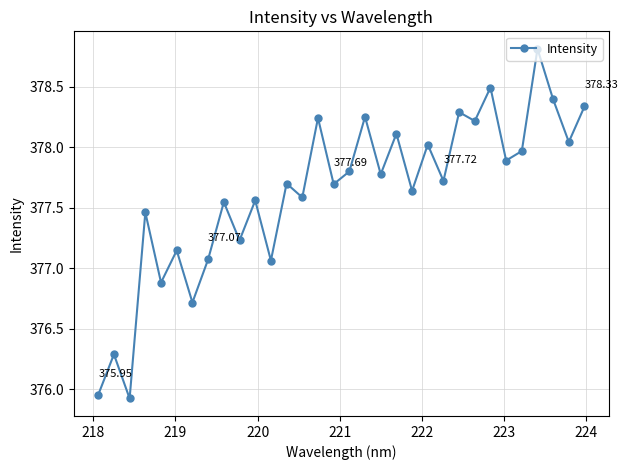

What is the difference between the second highest and second lowest values?

2.5